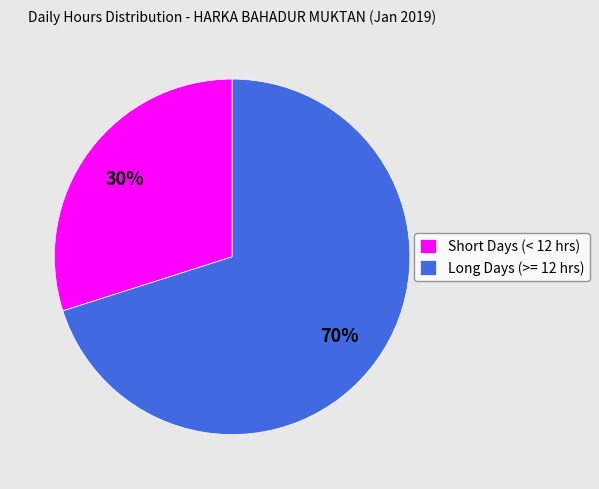

The Short Days (< 12 hrs) slice represents 22% of the pie. True or false?

False